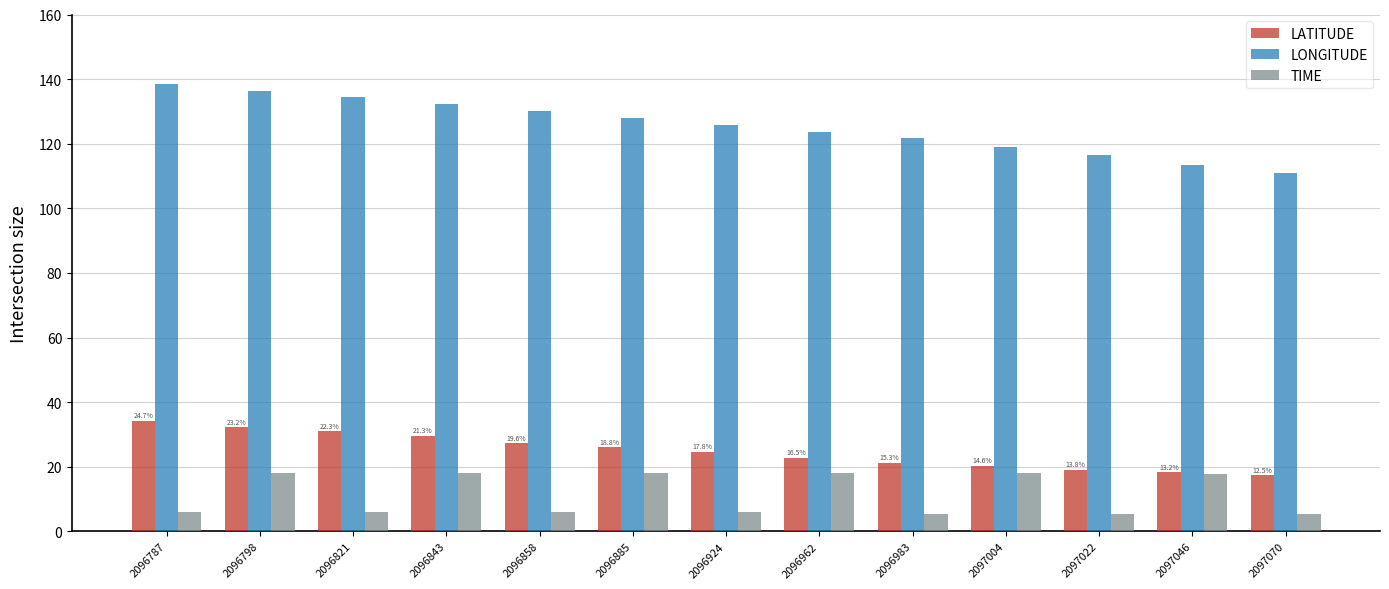

Rank the categories by LONGITUDE value from highest to lowest.

2096787, 2096798, 2096821, 2096843, 2096858, 2096885, 2096924, 2096962, 2096983, 2097004, 2097022, 2097046, 2097070